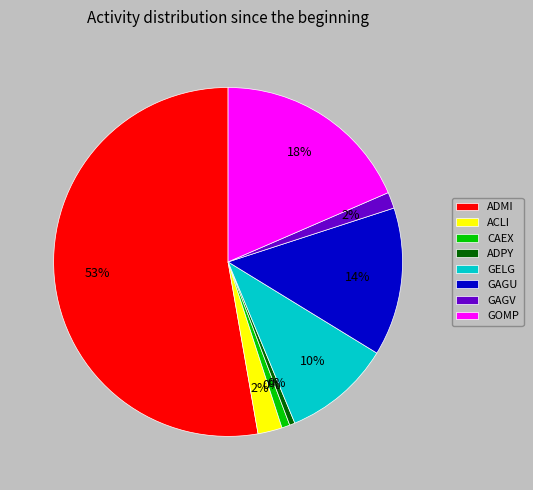

Which slice is the smallest?

ADPY